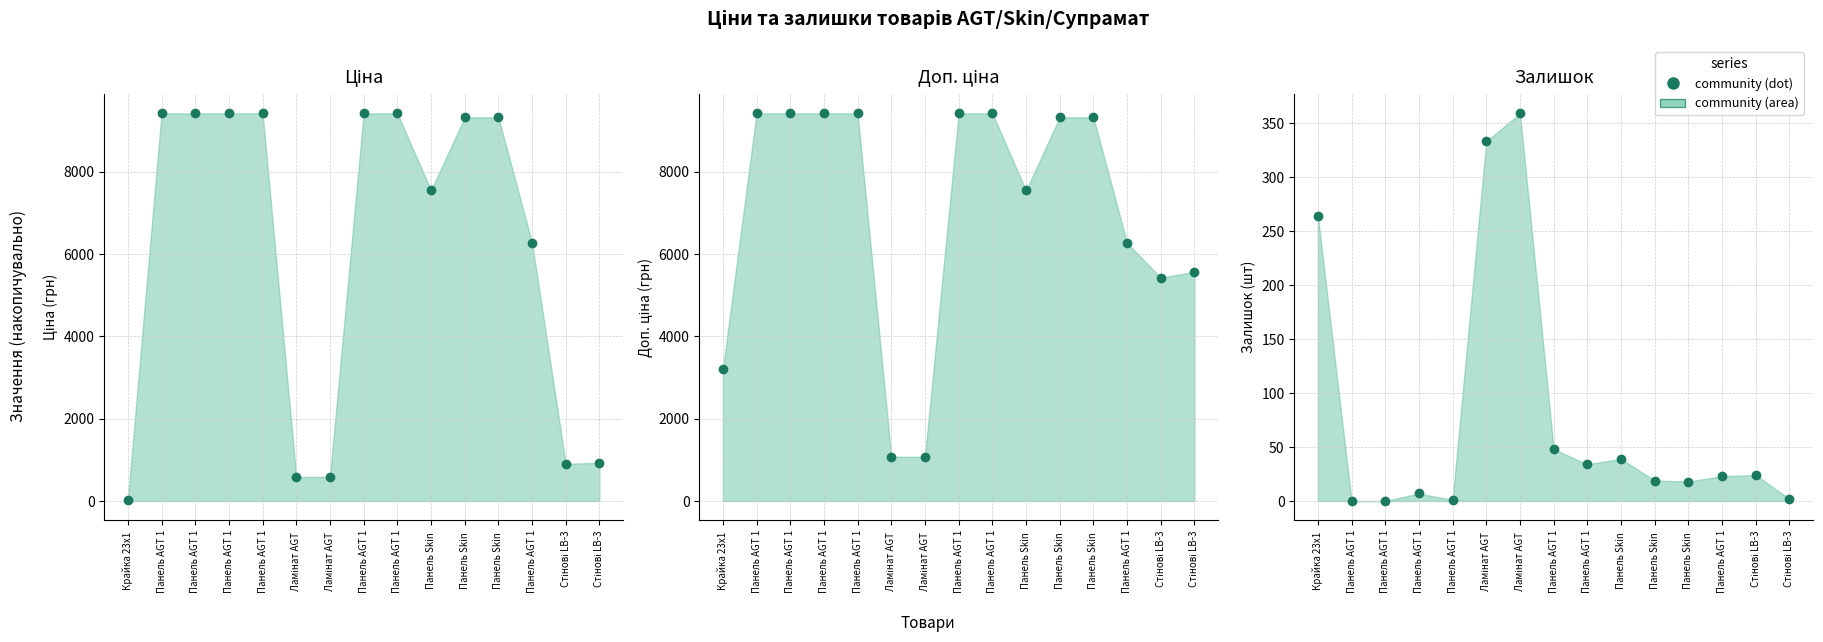

Is it true that Залишок equals 24.0 at Стінові LB-3?

True